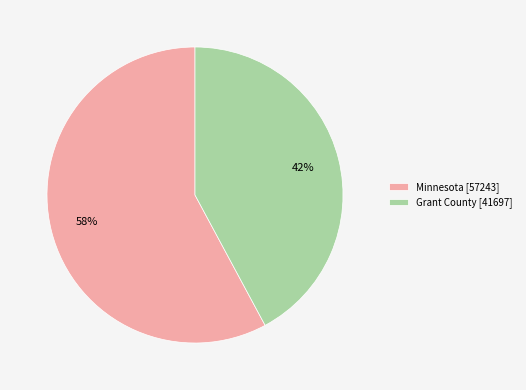

Do Grant County [41697] and Minnesota [57243] together represent more than half of the pie?

Yes